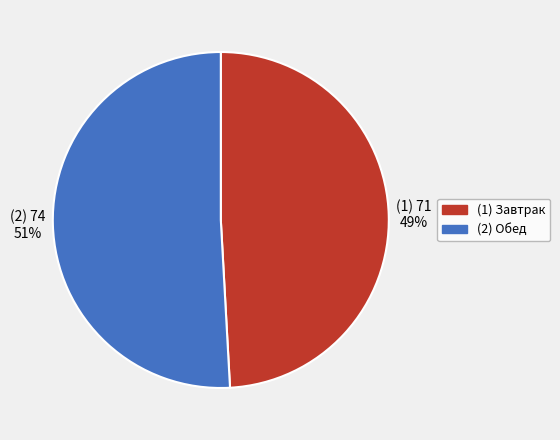

Is there any slice that represents more than half of the pie?

Yes